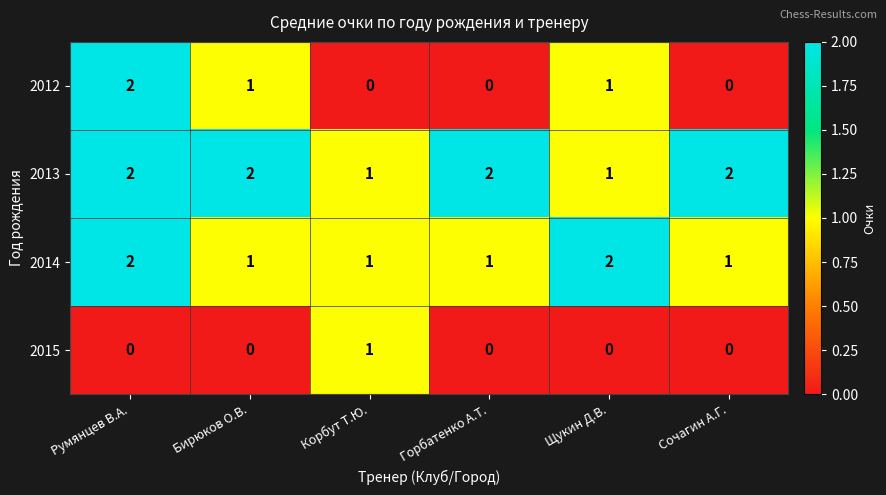

Which series has the largest total across all categories?

2013